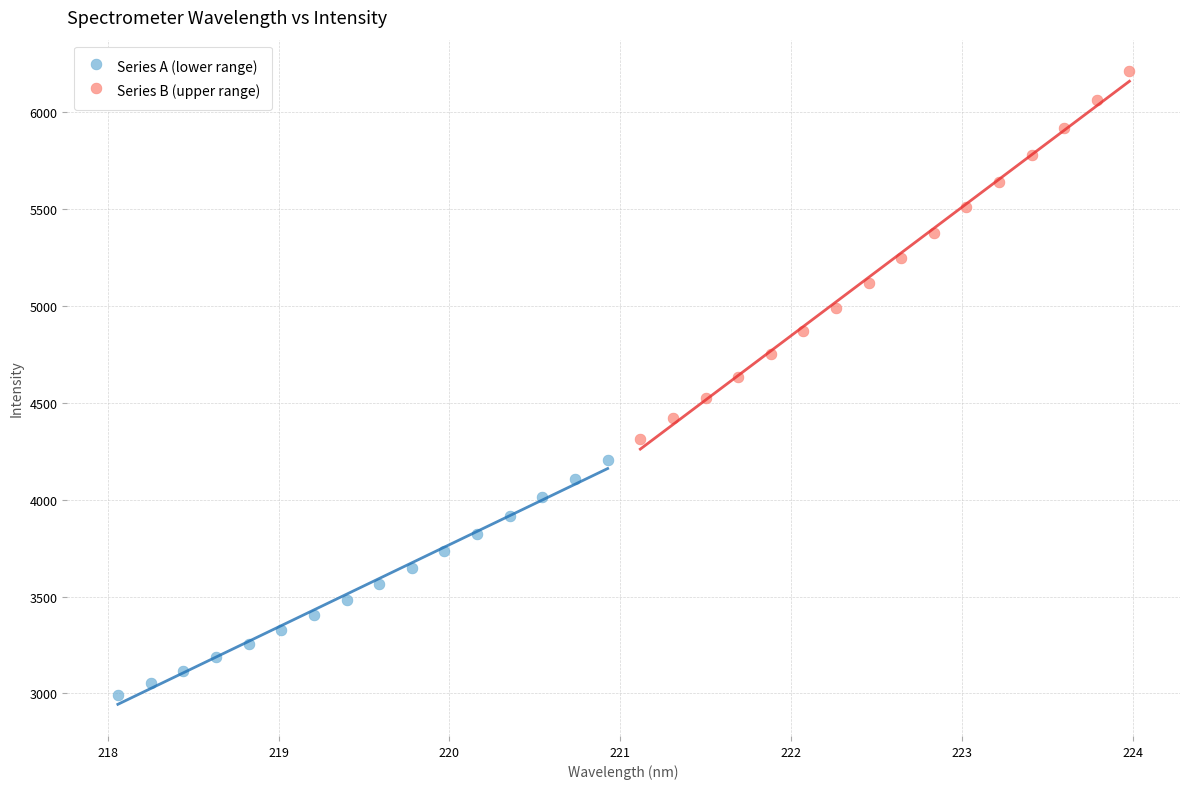

What are all the series names shown in the legend?

Series A (lower range), Series B (upper range)